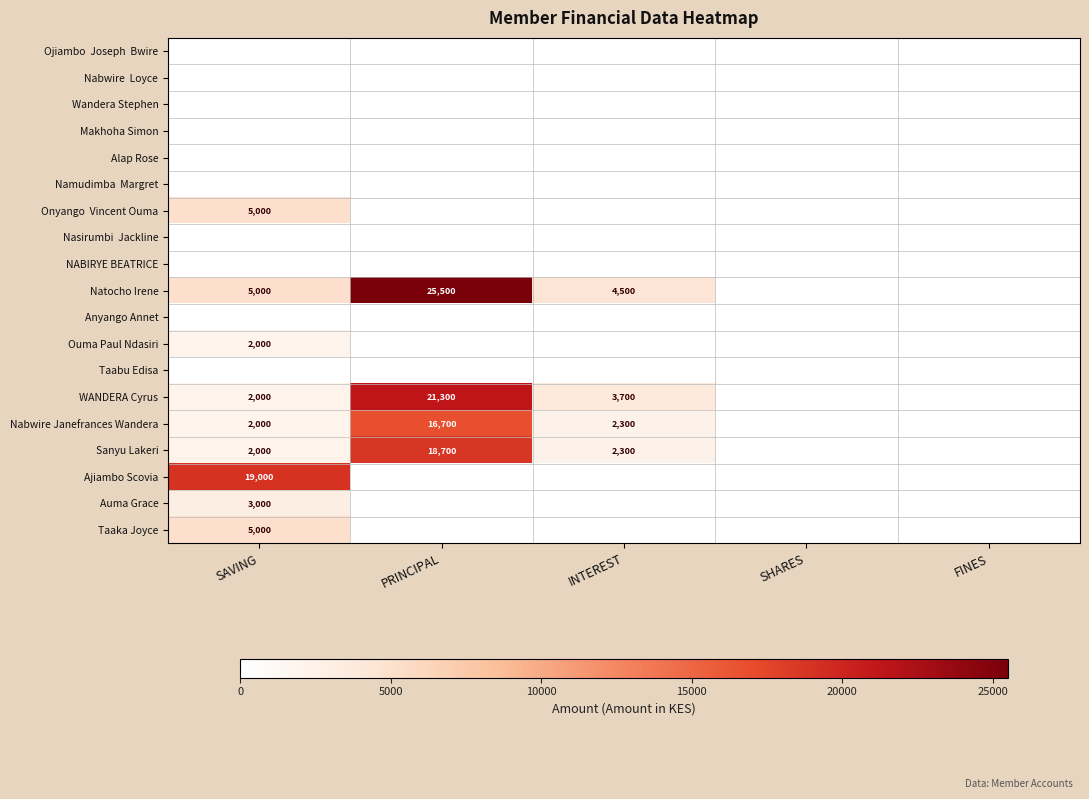

The WANDERA Cyrus series shows 1080 at SAVING. True or false?

False